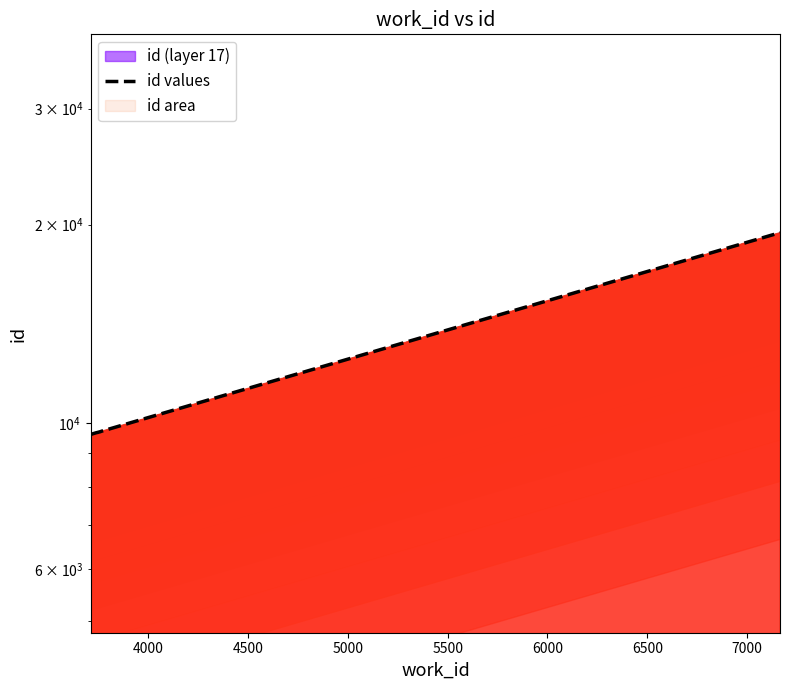

Count the number of categories in the chart.

10